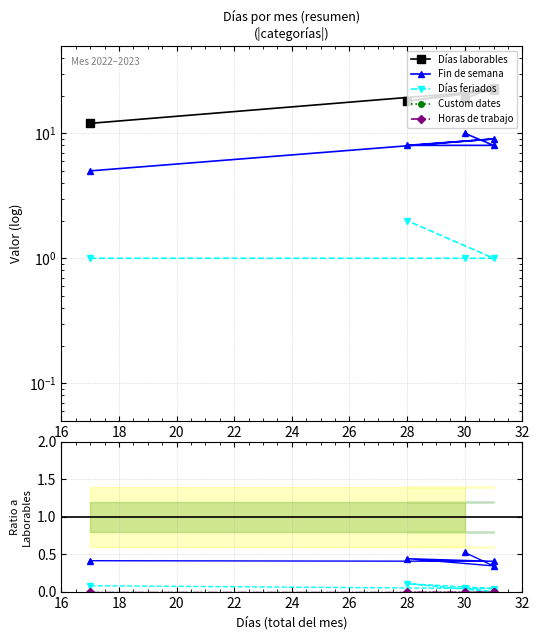

How many distinct data groups are displayed?

5